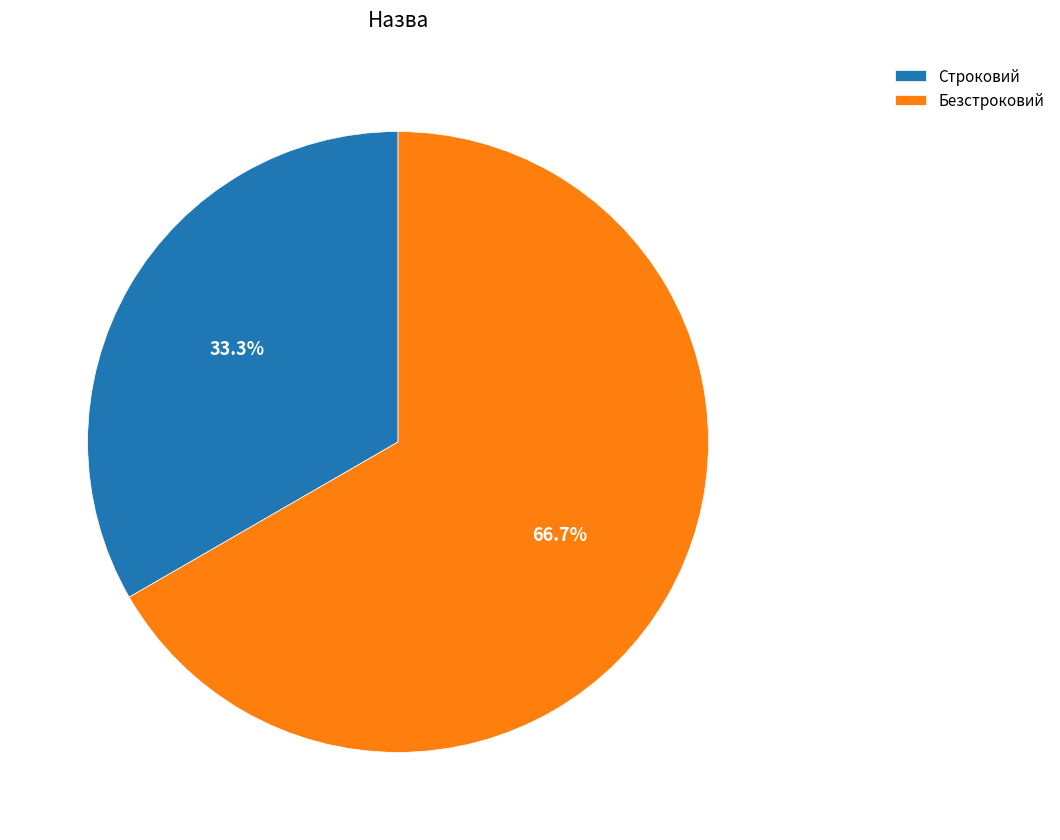

To the nearest percent, what is the difference between the Строковий and Безстроковий slice percentages?

33%